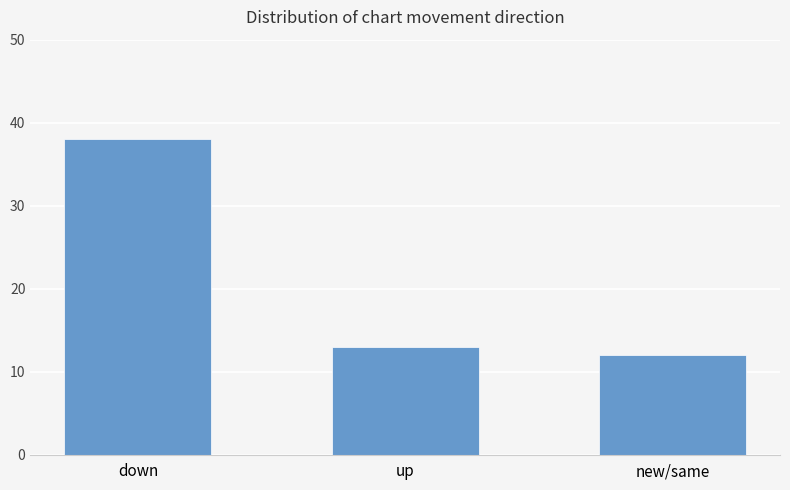

Reading left to right, transcribe all the data shown in this chart.

down=38	up=13	new/same=12